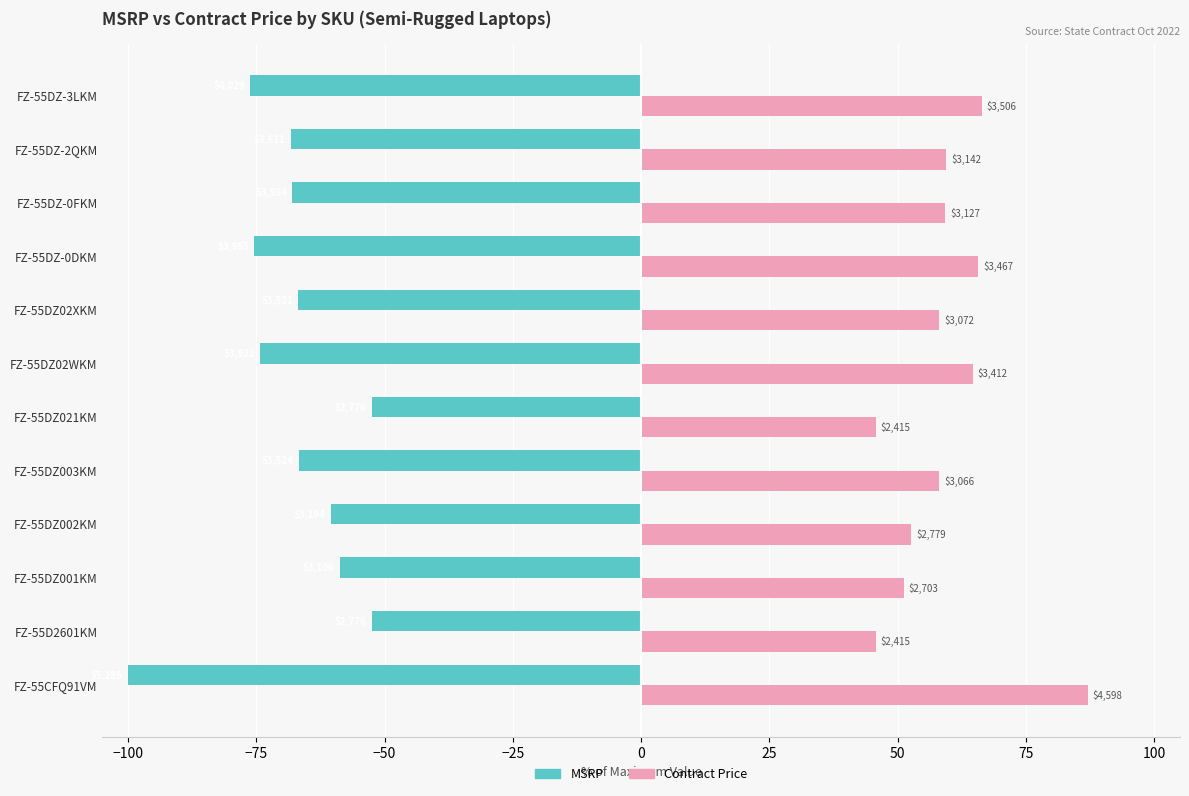

What is the difference between the second highest and second lowest values in the MSRP series?

23.7